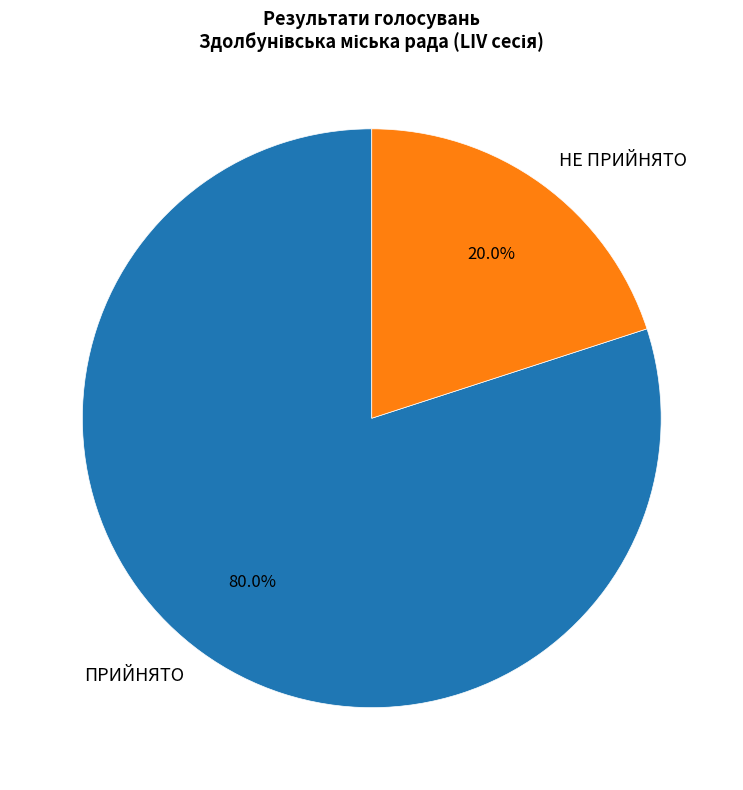

What is the ratio of the value at ПРИЙНЯТО to the value at НЕ ПРИЙНЯТО?

4.0